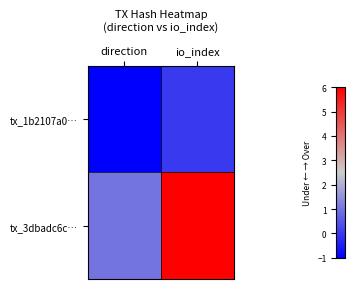

Reading right to left, what are all the values shown in this chart?

tx_1b2107a0…: io_index=0	direction=-1
tx_3dbadc6c…: io_index=6	direction=1